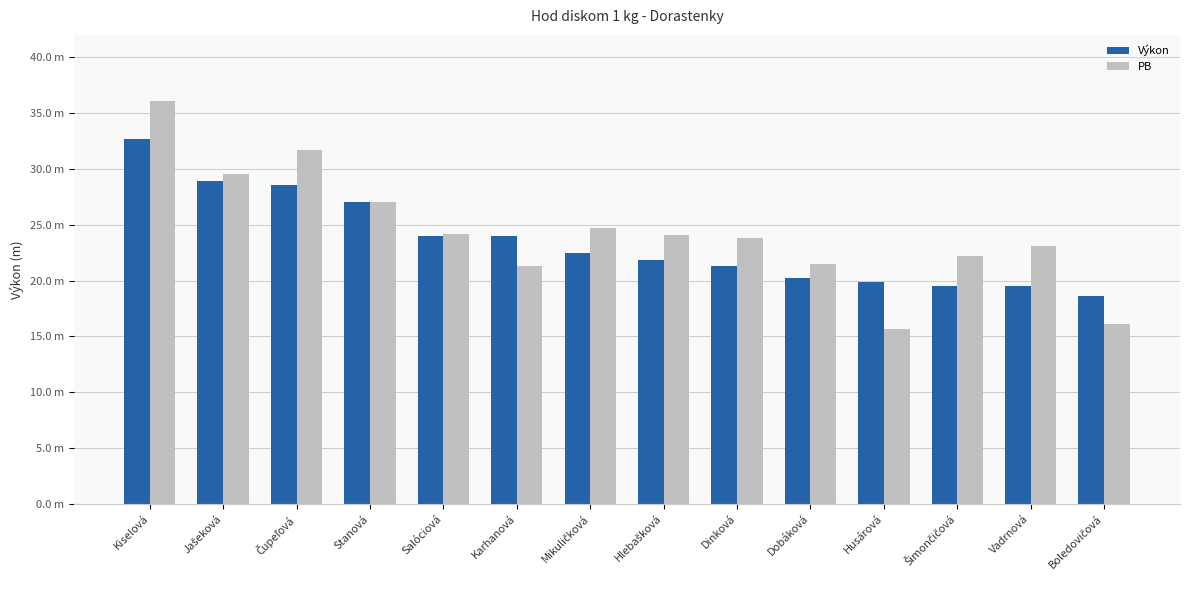

What are all the series names shown in the legend?

Výkon, PB